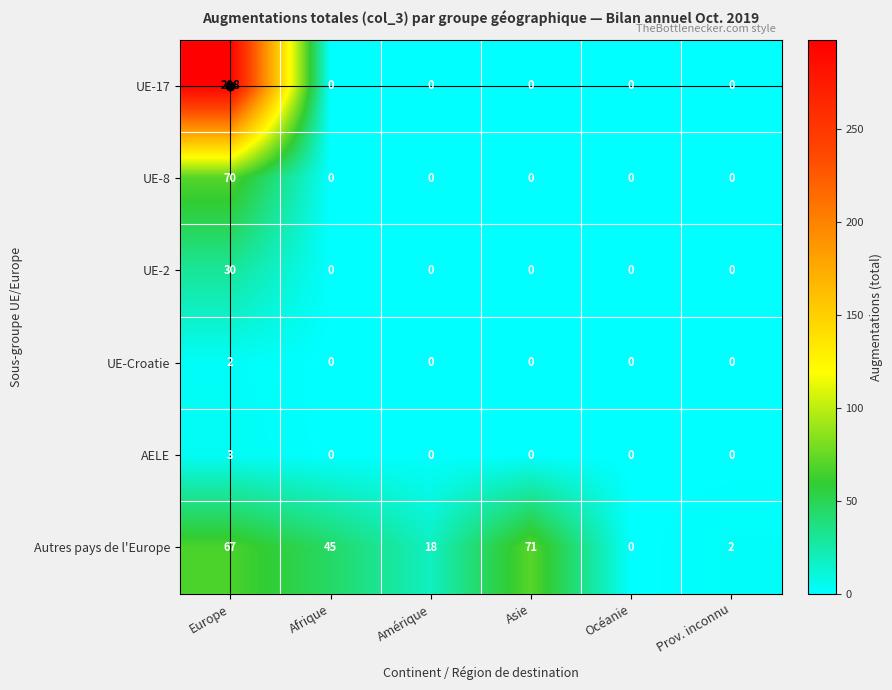

What is the average value of the Autres pays de l'Europe series?

34